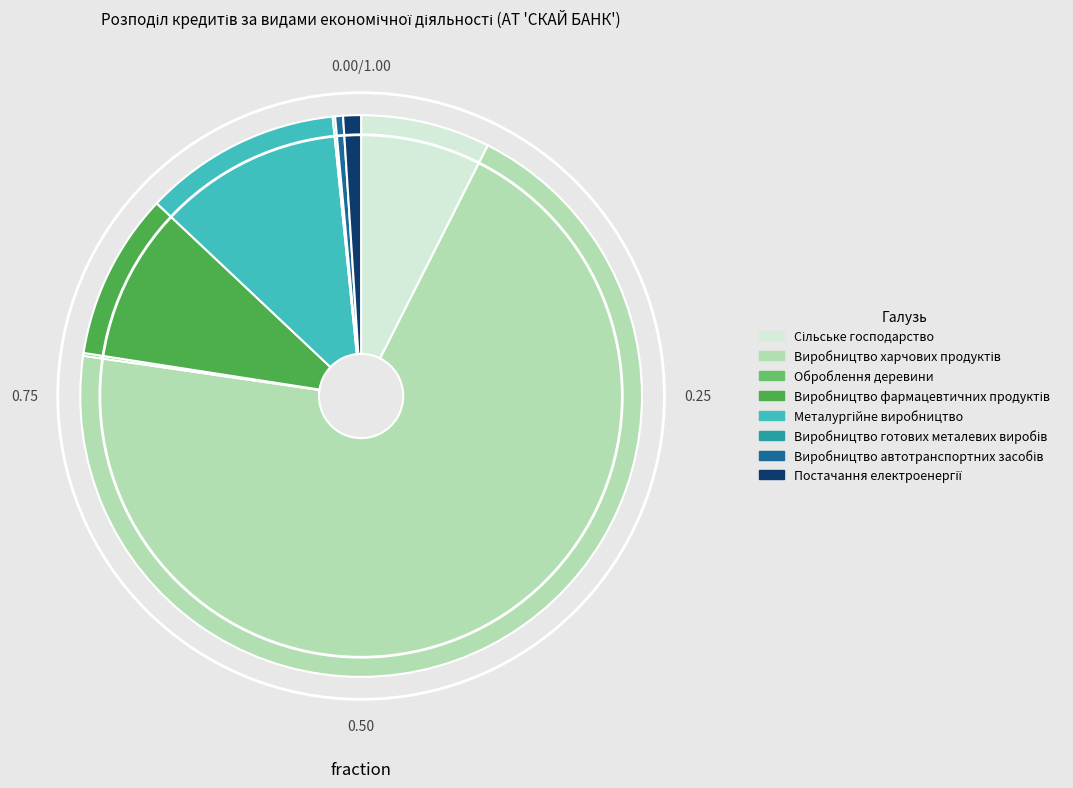

Is there a majority slice in this chart?

Yes